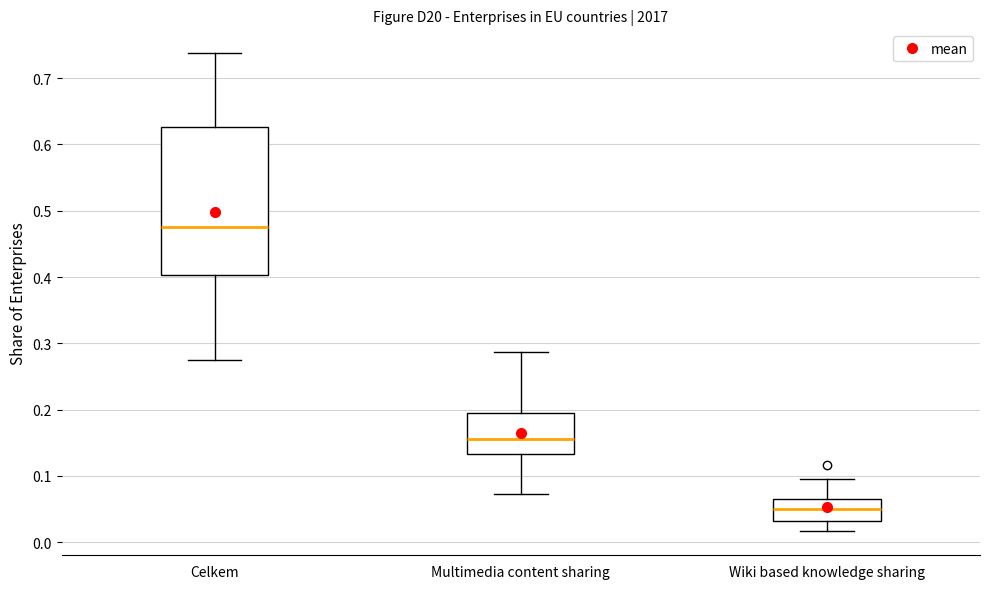

Which box is the tallest, from its lower edge to its upper edge?

Celkem